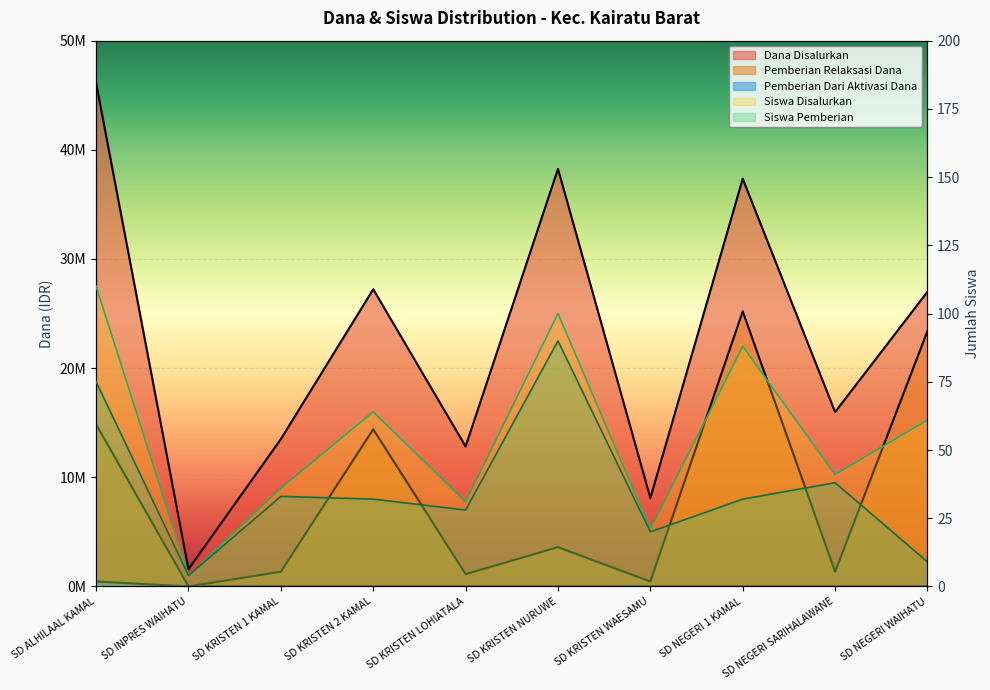

What are all the series names shown in the legend?

Dana Disalurkan, Pemberian Relaksasi Dana, Siswa Disalurkan, Siswa Pemberian, Pemberian Dari Aktivasi Dana